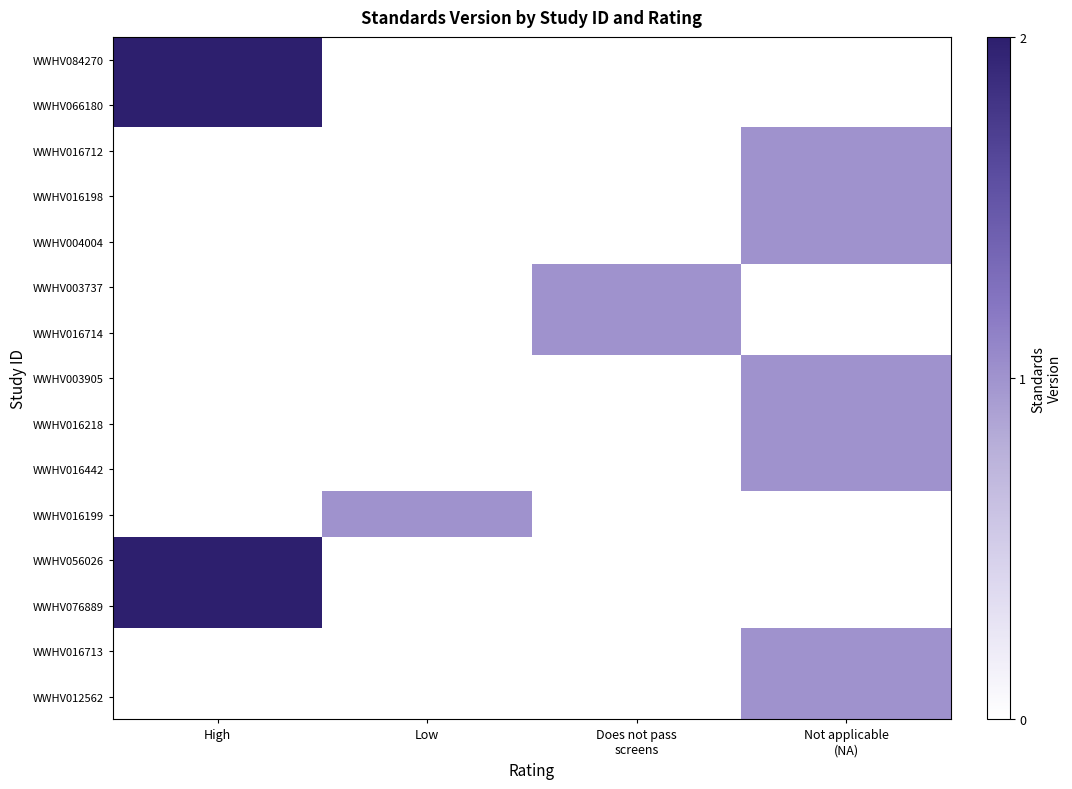

Reading left to right, what are all the values shown in this chart?

WWHV084270: High=2	Low=0	Does not pass
screens=0	Not applicable
(NA)=0
WWHV066180: High=2	Low=0	Does not pass
screens=0	Not applicable
(NA)=0
WWHV016712: High=0	Low=0	Does not pass
screens=0	Not applicable
(NA)=1
WWHV016198: High=0	Low=0	Does not pass
screens=0	Not applicable
(NA)=1
WWHV004004: High=0	Low=0	Does not pass
screens=0	Not applicable
(NA)=1
WWHV003737: High=0	Low=0	Does not pass
screens=1	Not applicable
(NA)=0
WWHV016714: High=0	Low=0	Does not pass
screens=1	Not applicable
(NA)=0
WWHV003905: High=0	Low=0	Does not pass
screens=0	Not applicable
(NA)=1
WWHV016218: High=0	Low=0	Does not pass
screens=0	Not applicable
(NA)=1
WWHV016442: High=0	Low=0	Does not pass
screens=0	Not applicable
(NA)=1
WWHV016199: High=0	Low=1	Does not pass
screens=0	Not applicable
(NA)=0
WWHV056026: High=2	Low=0	Does not pass
screens=0	Not applicable
(NA)=0
WWHV076889: High=2	Low=0	Does not pass
screens=0	Not applicable
(NA)=0
WWHV016713: High=0	Low=0	Does not pass
screens=0	Not applicable
(NA)=1
WWHV012562: High=0	Low=0	Does not pass
screens=0	Not applicable
(NA)=1